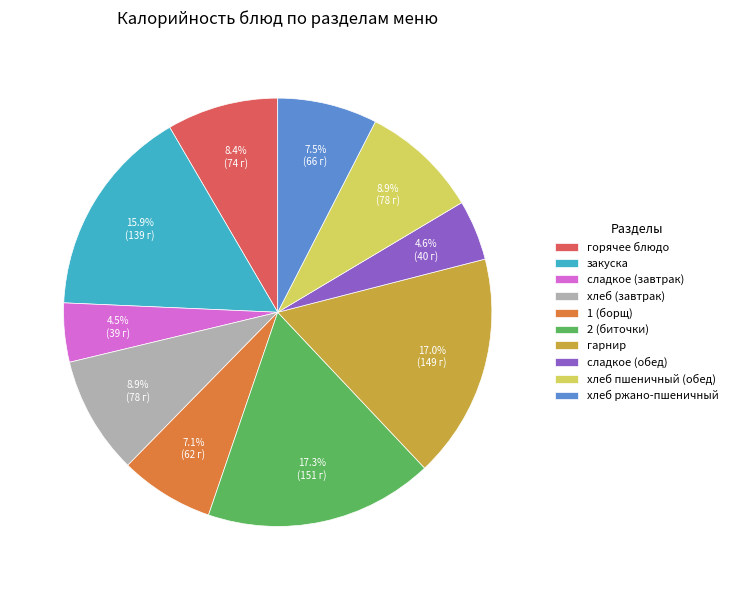

Between 1 (борщ) and горячее блюдо, which is larger?

горячее блюдо